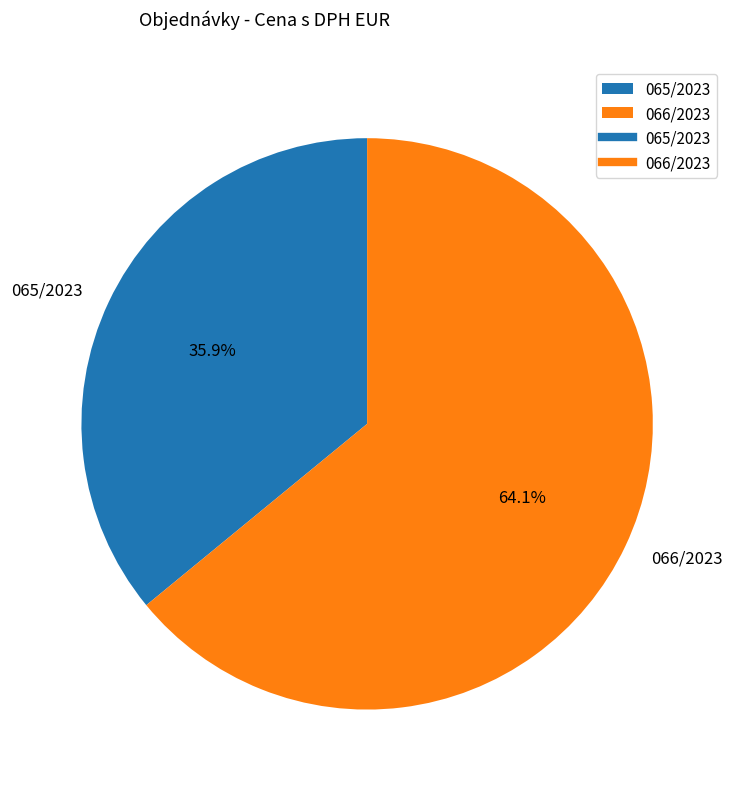

Which slice represents more than half of the pie?

066/2023